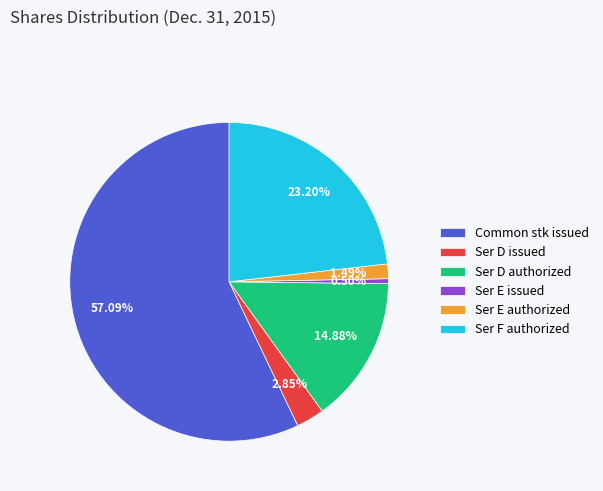

What is the largest slice in the pie chart?

Common stk issued